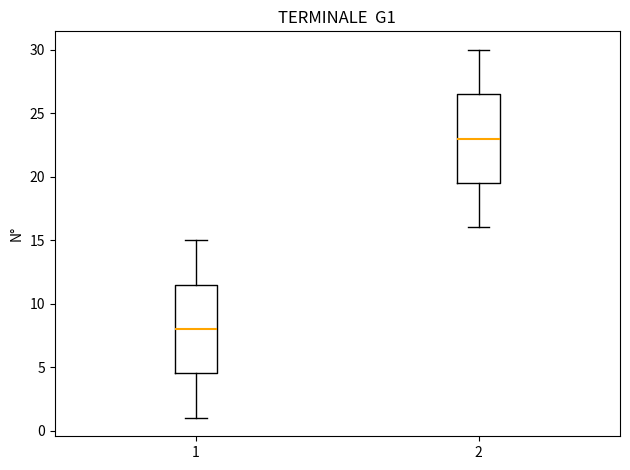

Where does the upper whisker of the box at x = 1 end on the y-axis? The values are not printed on the chart, so give them approximately, as read against the axis.

15.0